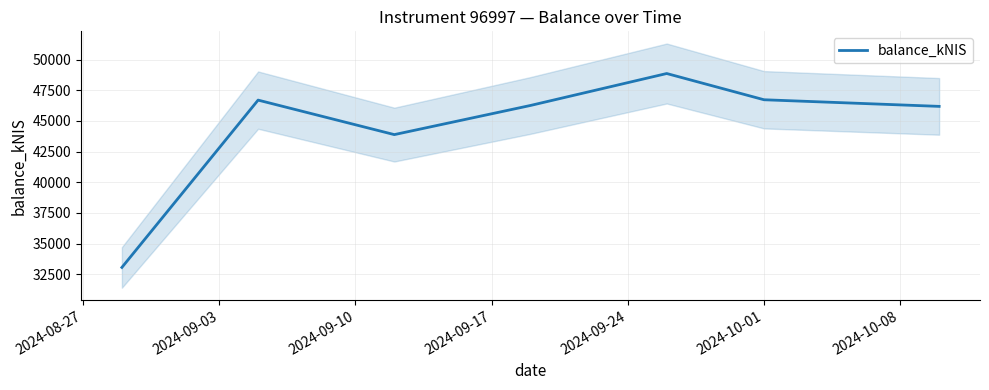

What is the minimum value for balance_kNIS?

33060.9